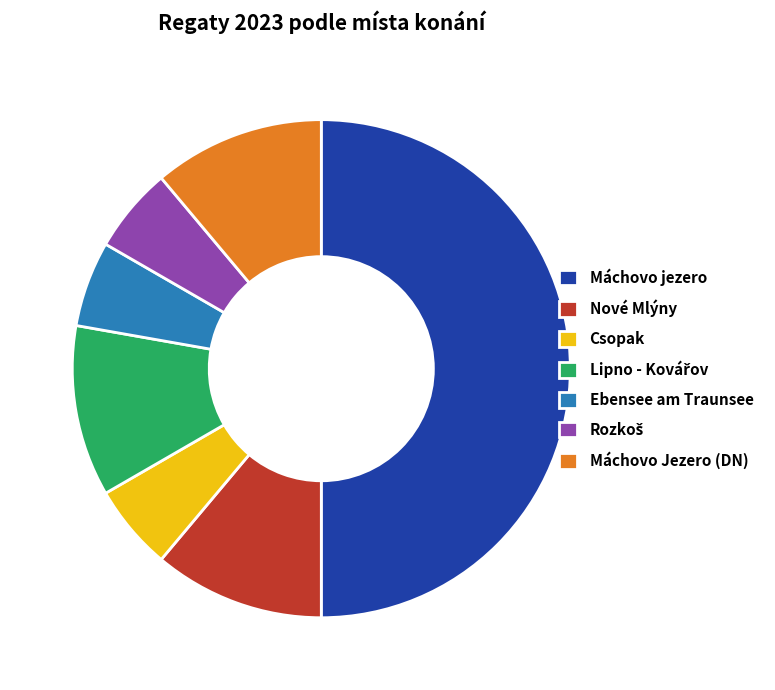

Is Ebensee am Traunsee the majority of the pie?

No